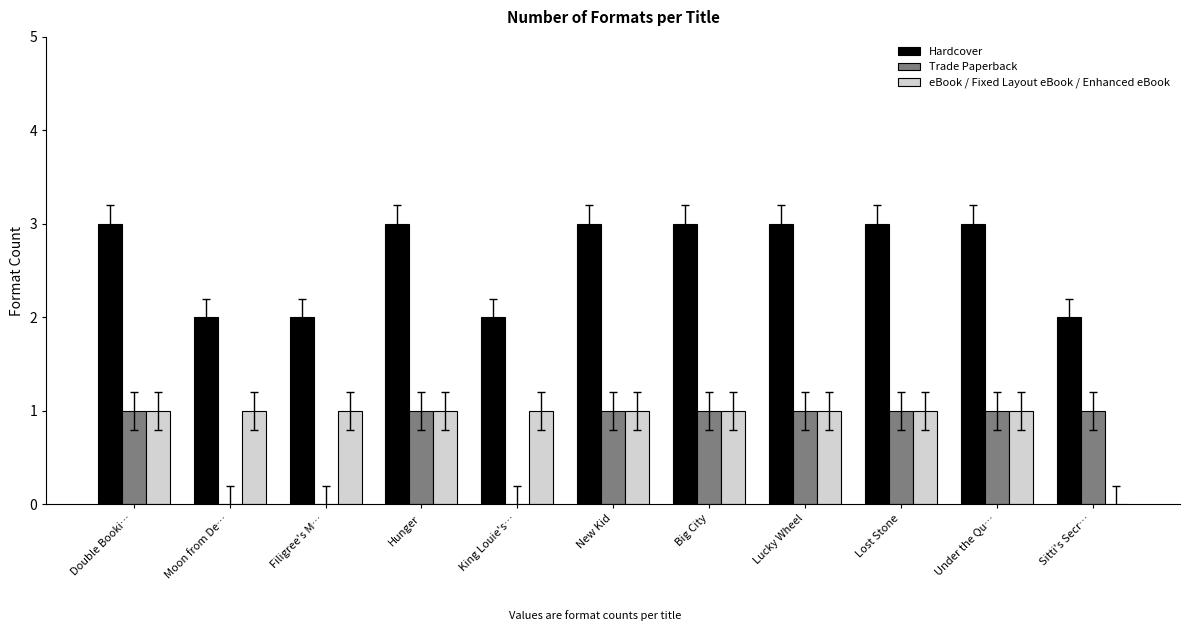

What is the highest value of the Hardcover series?

3